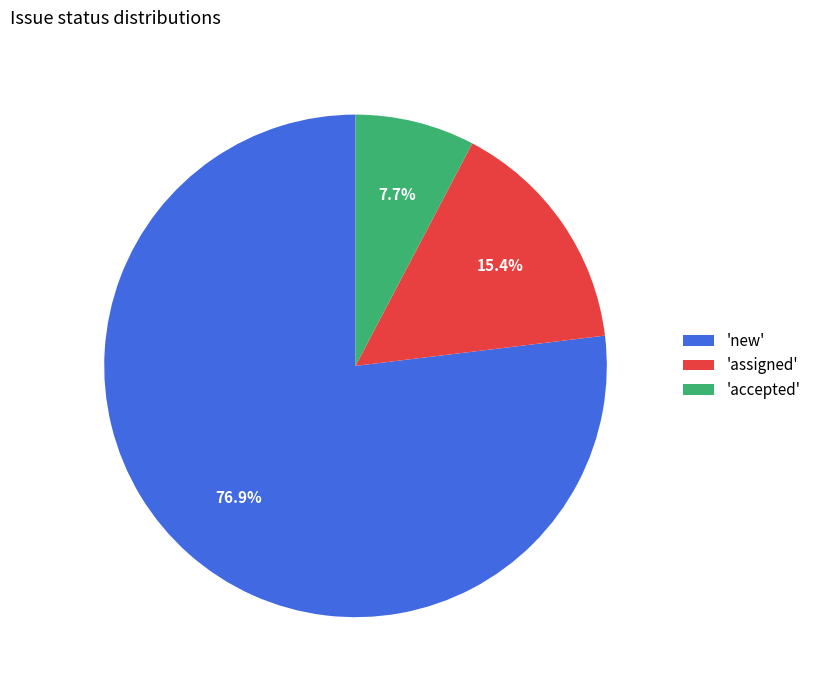

To the nearest percent, what is the average slice percentage?

33%